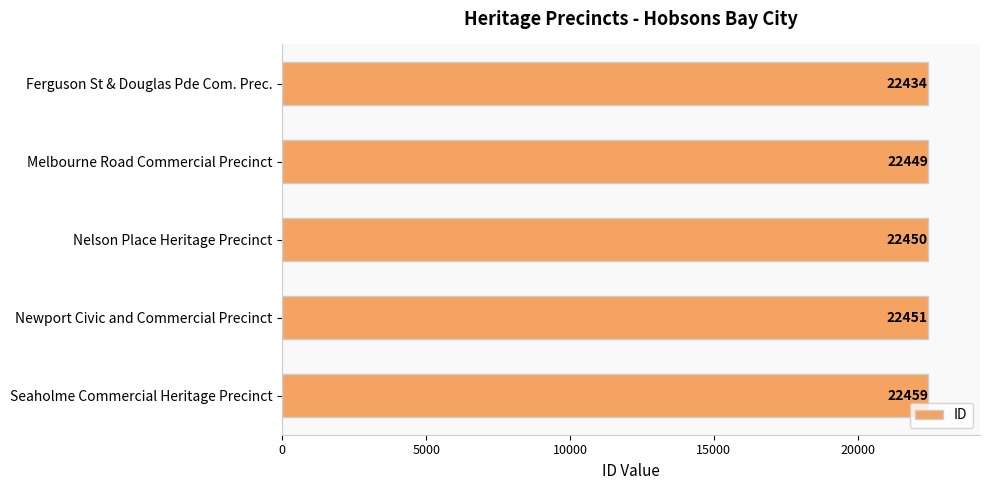

What is the change in value from Nelson Place Heritage Precinct to Seaholme Commercial Heritage Precinct?

+9